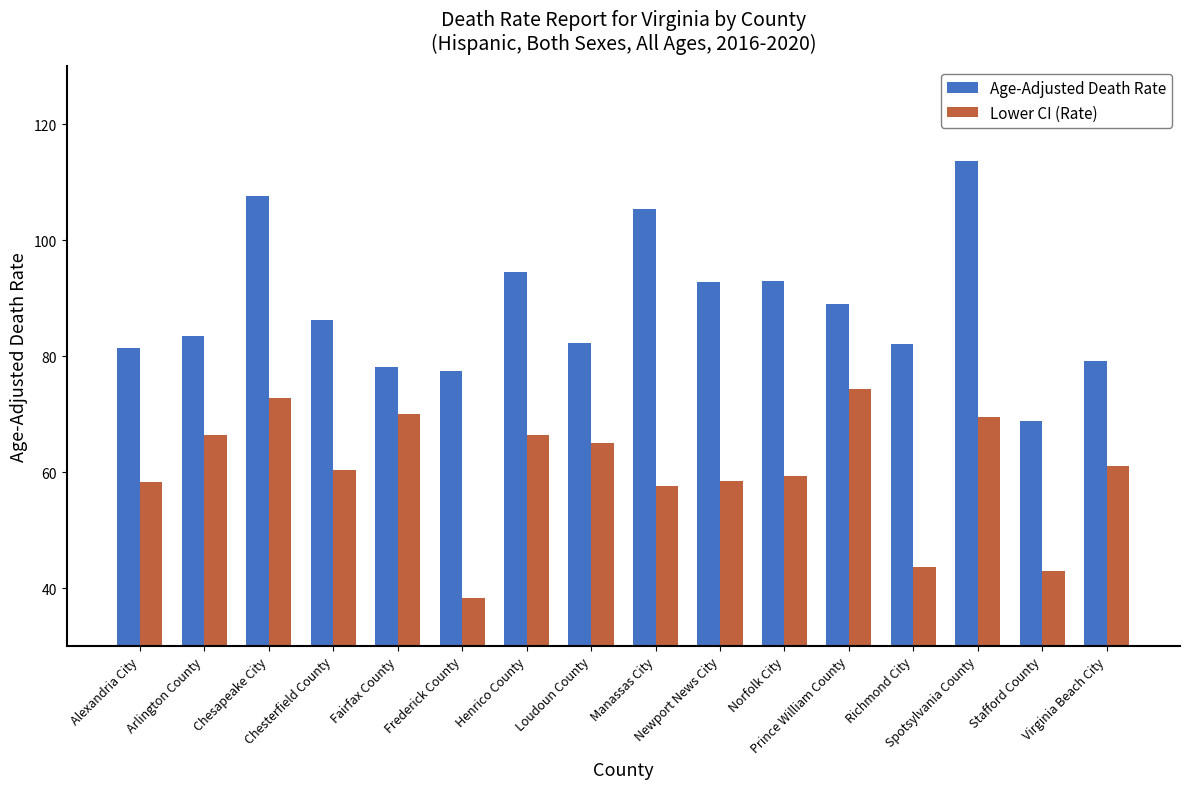

What is the difference between the maximum and minimum values in the Lower CI (Rate) series?

36.1